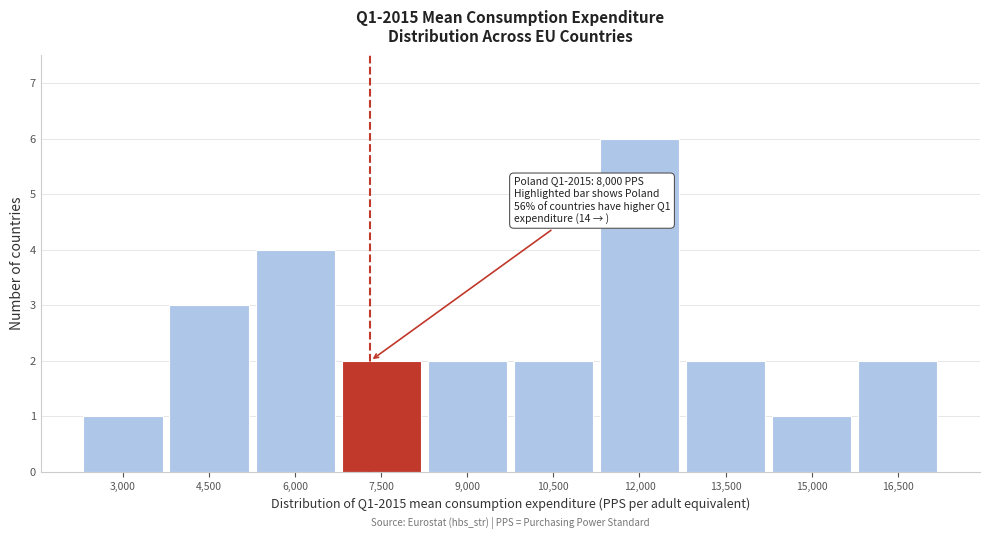

Reading right to left, extract all data points from this chart.

16,500=2	15,000=1	13,500=2	12,000=6	10,500=2	9,000=2	7,500=2	6,000=4	4,500=3	3,000=1